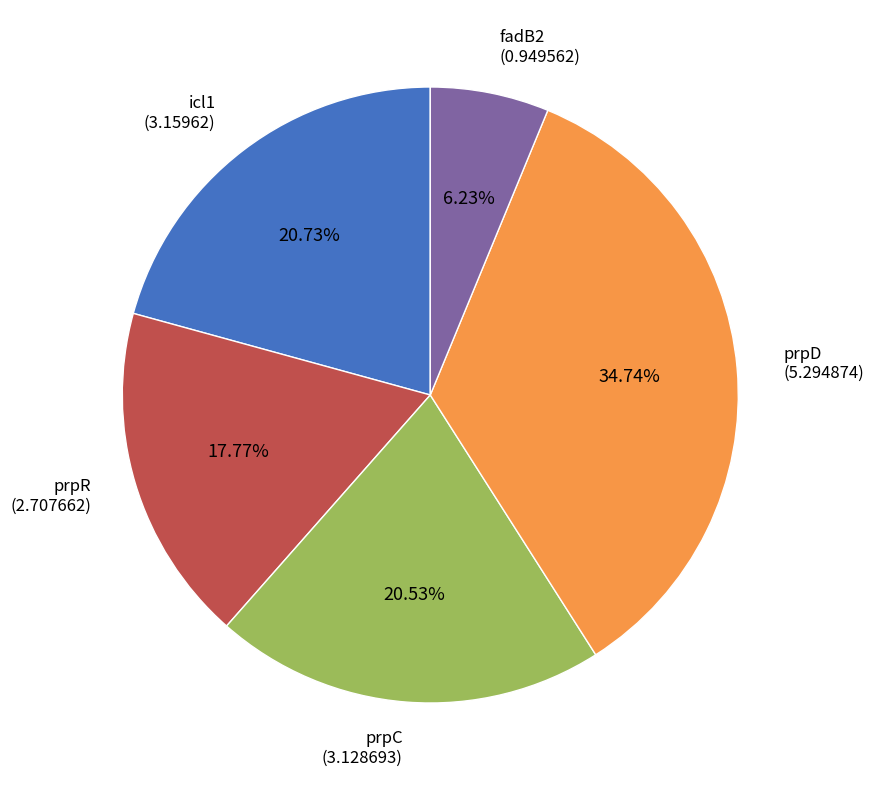

Count the number of slices in the pie.

5